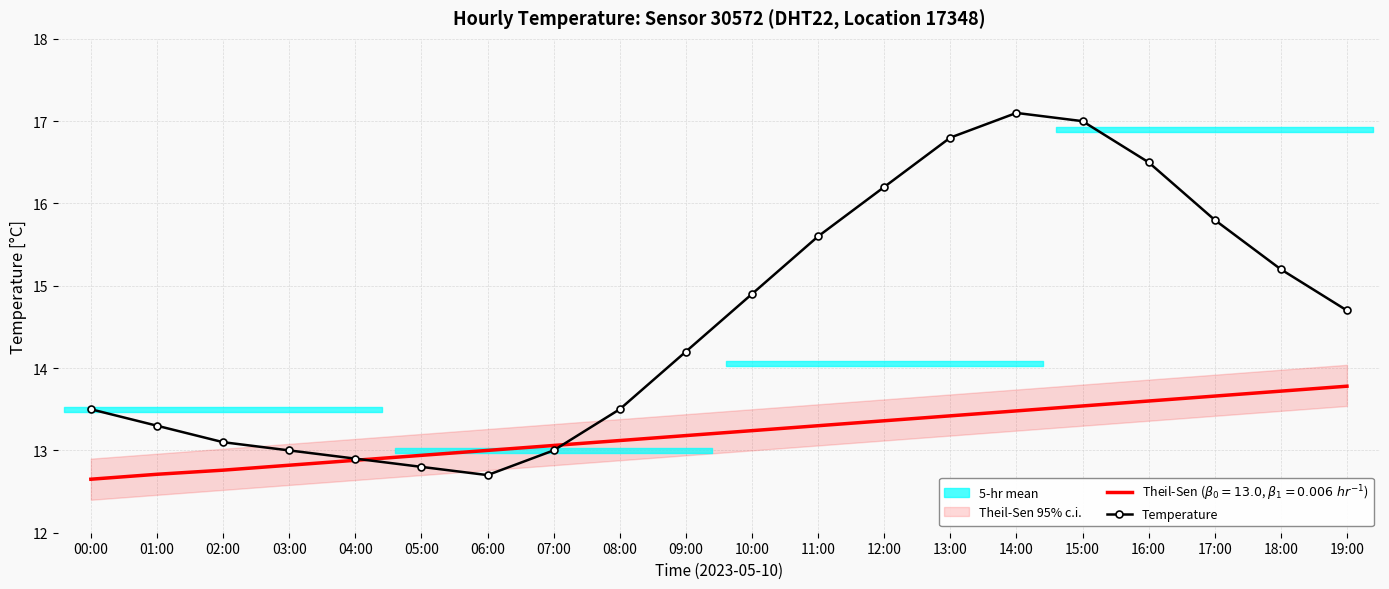

What is the label of the 17th point from the left?

16:00